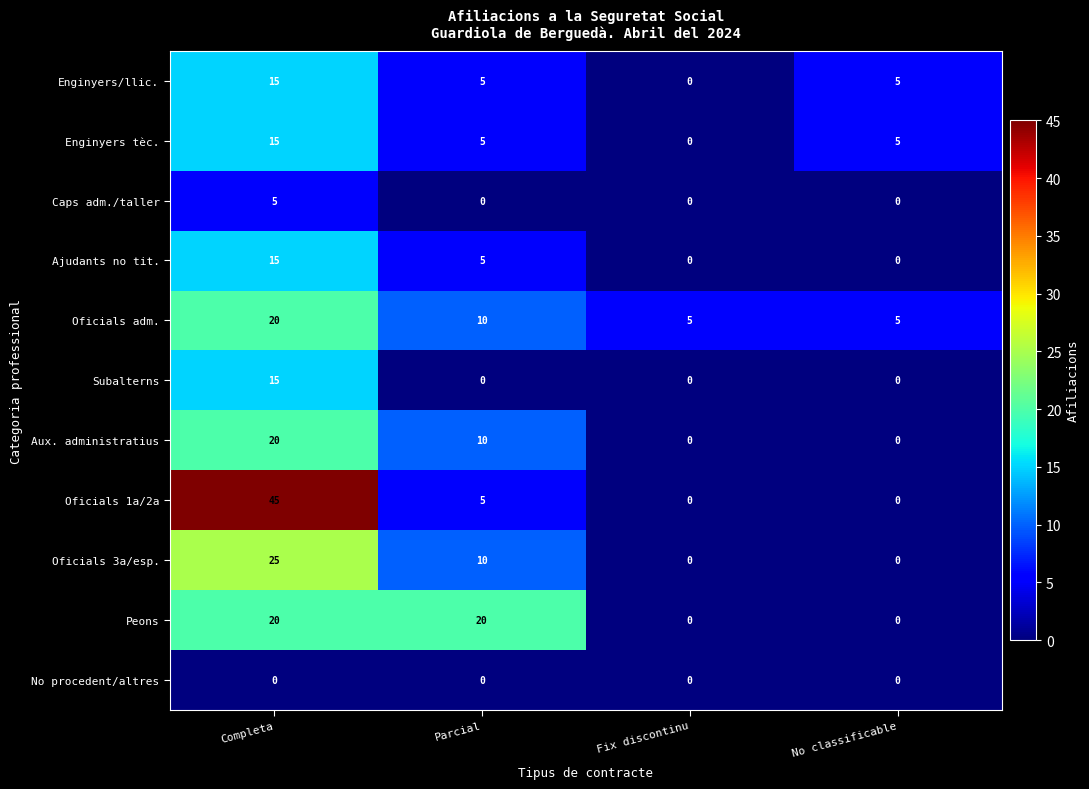

What is the total value across all series at Completa?

195